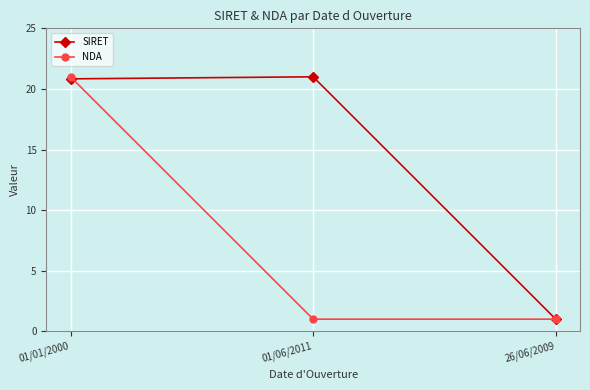

What is the label of the 2nd point from the left?

01/06/2011